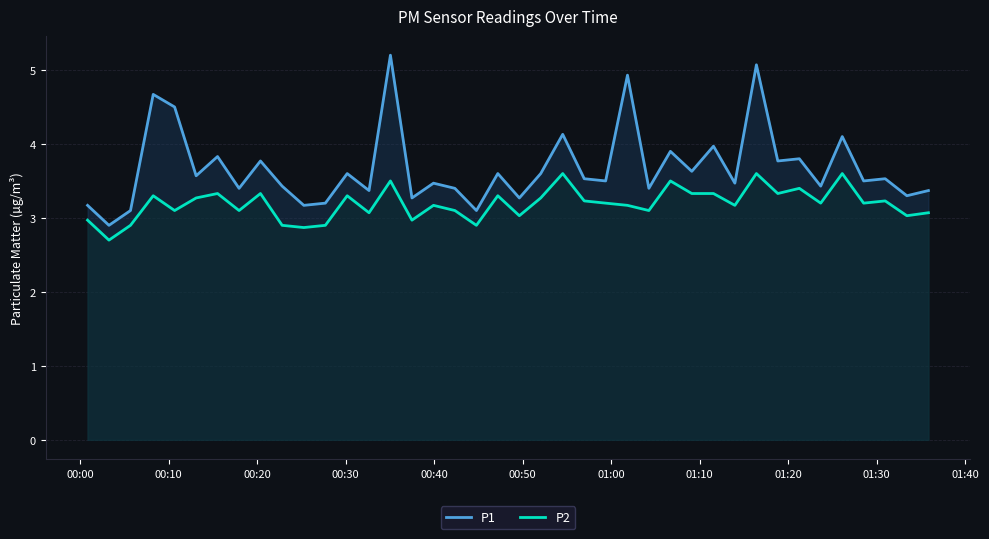

What is the minimum value for P1?

2.9